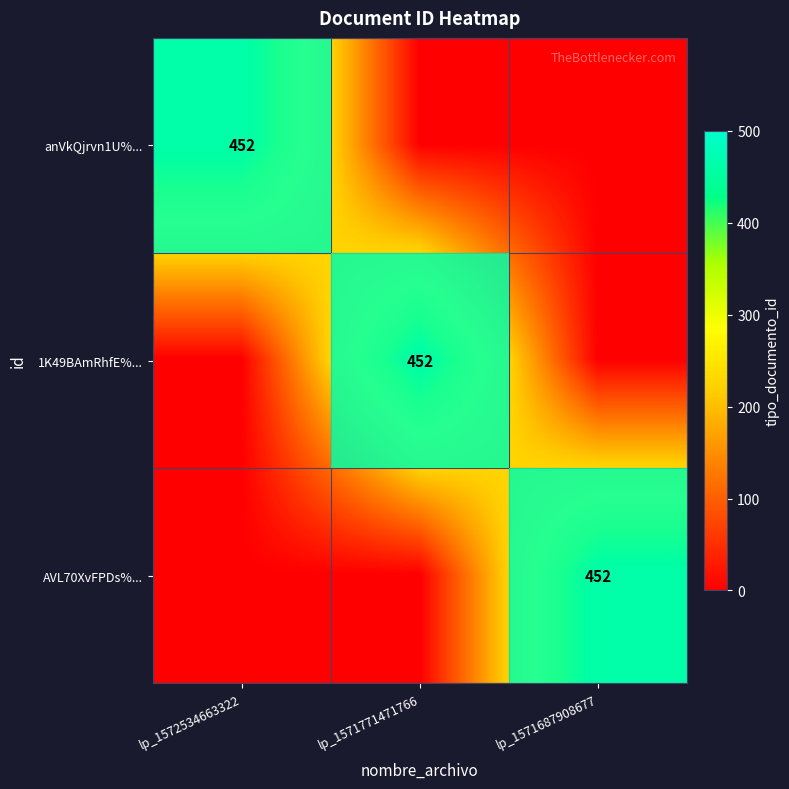

The value of 1K49BAmRhfE%... at lp_1571771471766 is 452. True or false?

True